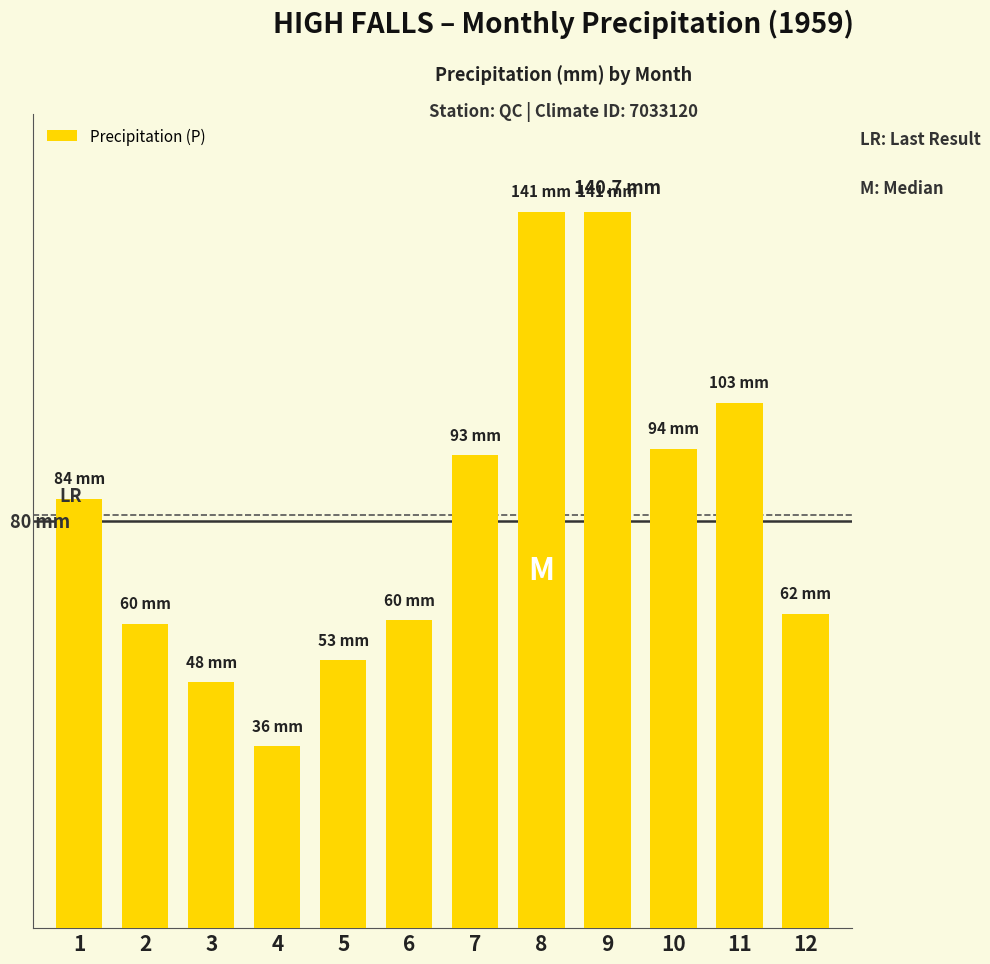

What is the value of the 9th bar from the left?

140.7